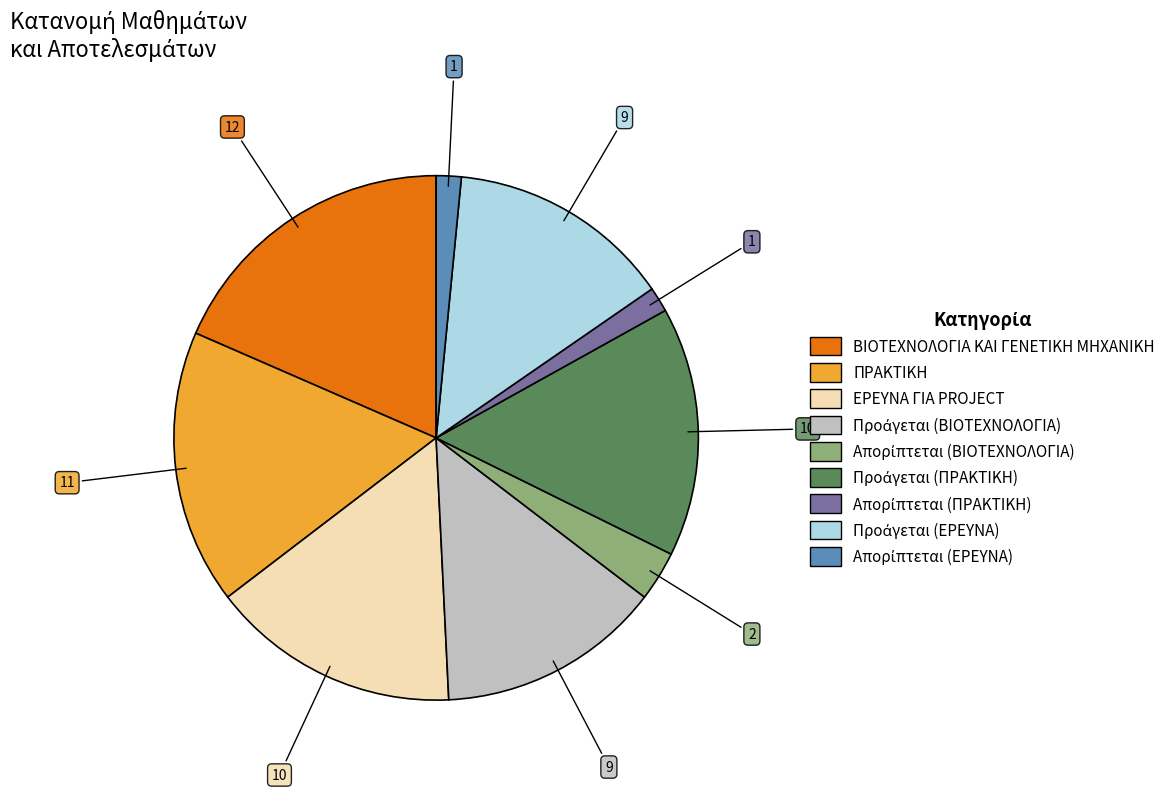

Which slice is the largest?

ΒΙΟΤΕΧΝΟΛΟΓΙΑ ΚΑΙ ΓΕΝΕΤΙΚΗ ΜΗΧΑΝΙΚΗ